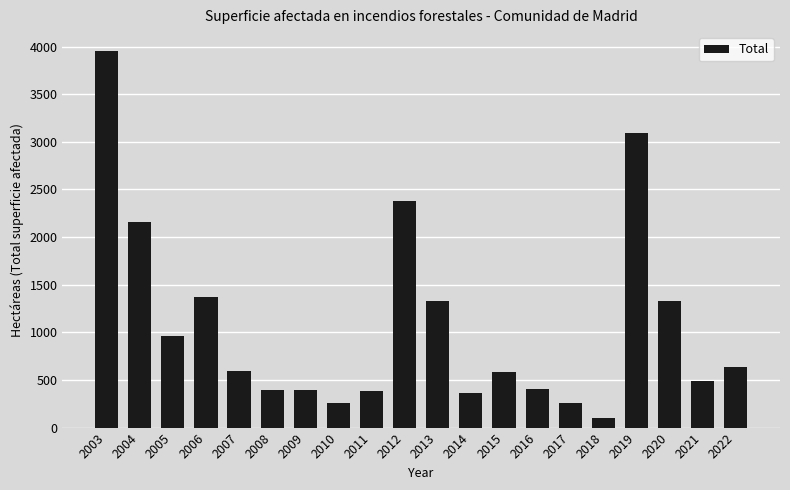

What is the difference between the values at 2019 and 2008?

2698.1